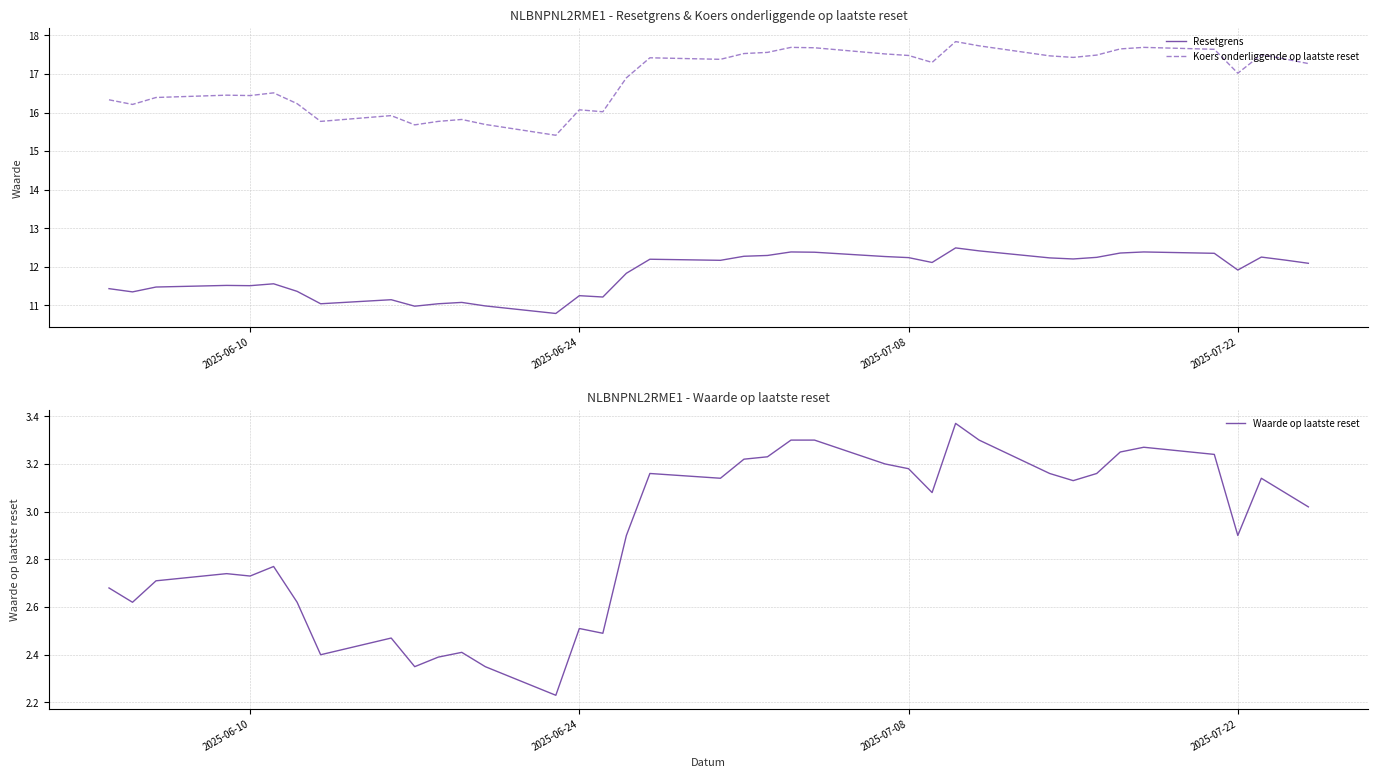

What is the difference between the second highest and minimum values in the Waarde op laatste reset series?

1.1